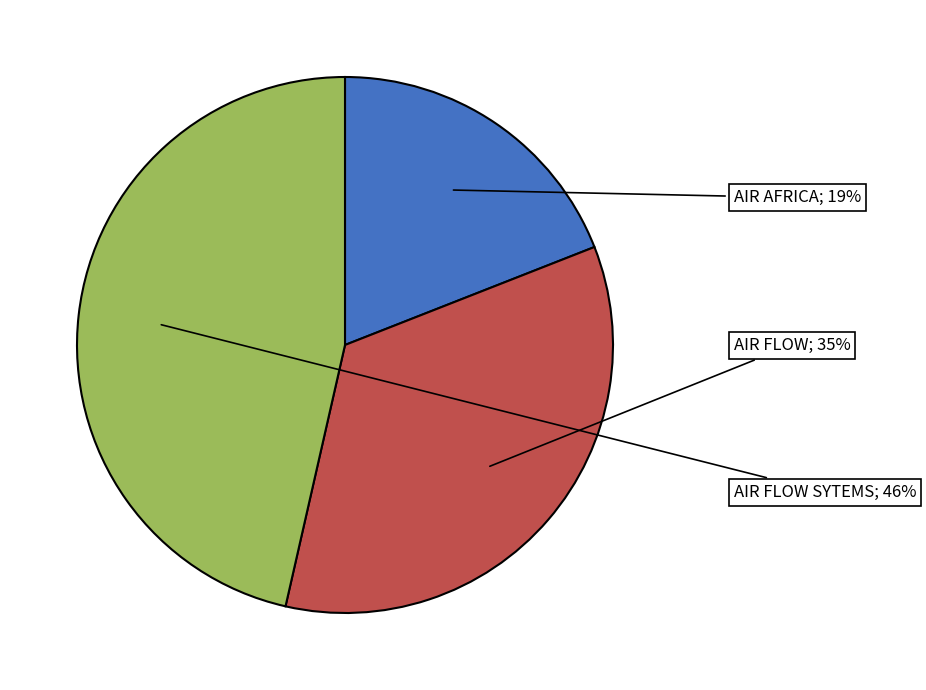

Does any single category account for the majority?

No